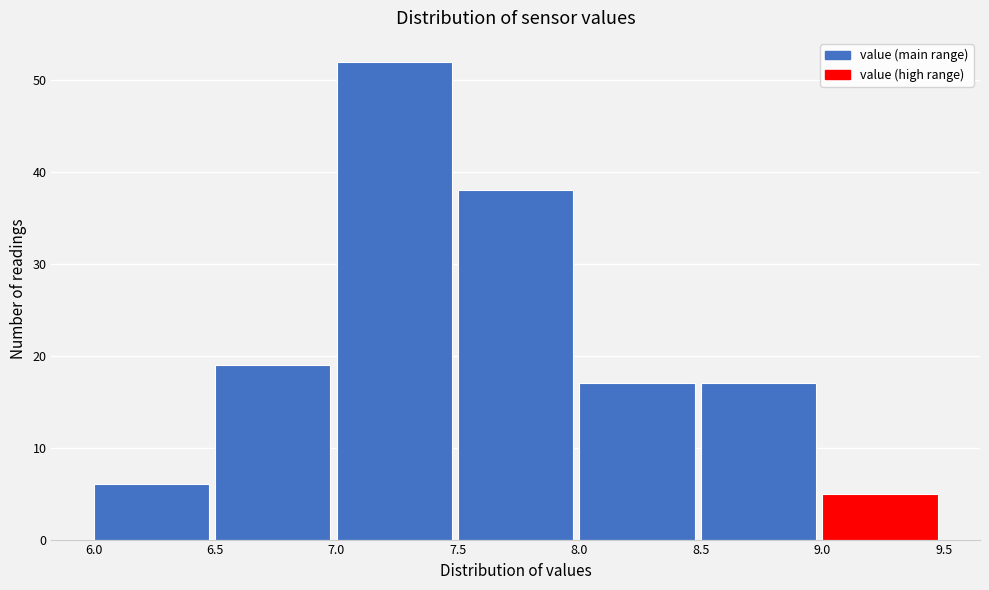

Reading left to right, list every bar in this chart as the range it spans on the x-axis followed by its height. The values are not printed on the chart, so give them approximately, as read against the axis.

6.0 to 6.5: 6
6.5 to 7.0: 19
7.0 to 7.5: 52
7.5 to 8.0: 38
8.0 to 8.5: 17
8.5 to 9.0: 17
9.0 to 9.5: 5